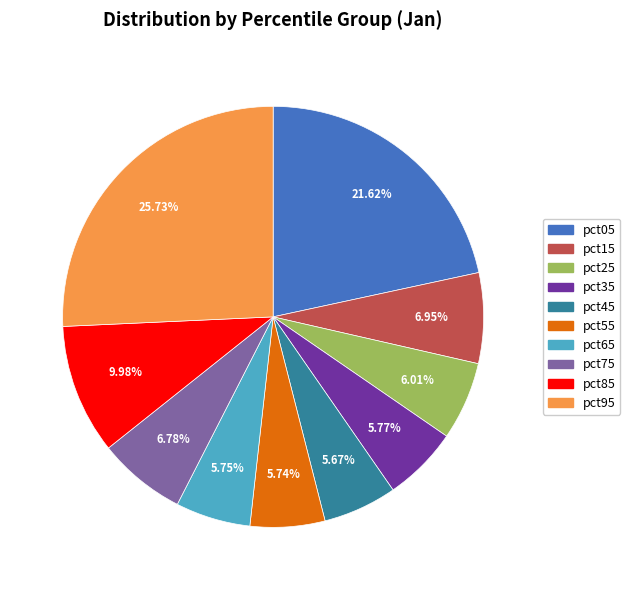

Count the number of slices in the pie.

10